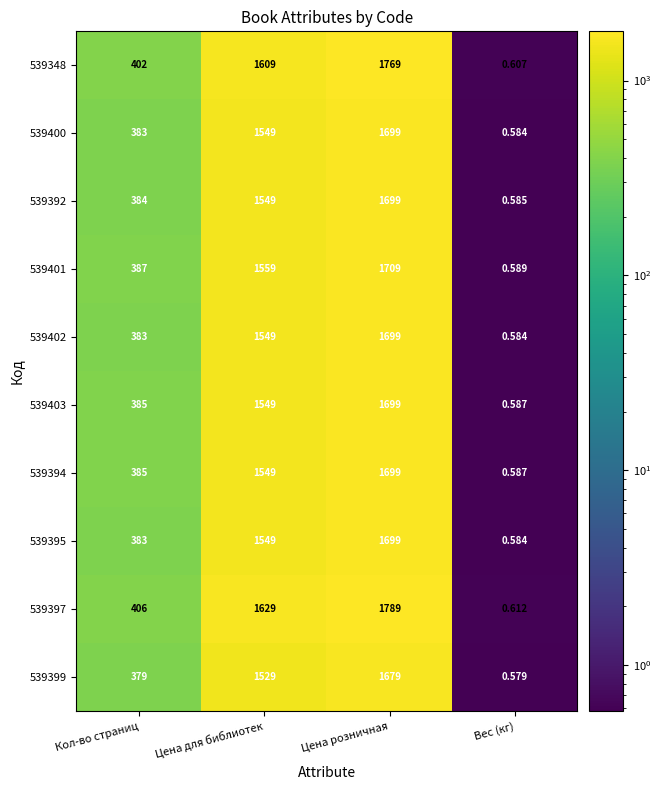

Where is 539403 nearest to the value 849?

Кол-во страниц